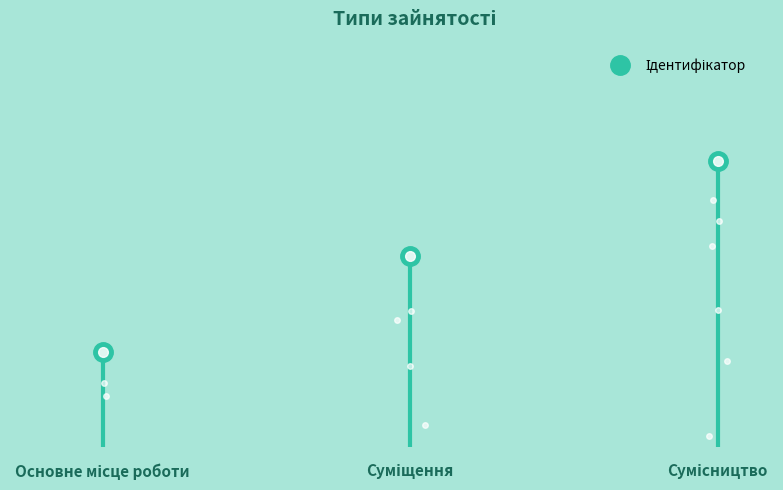

What is the minimum value shown in the chart?

1